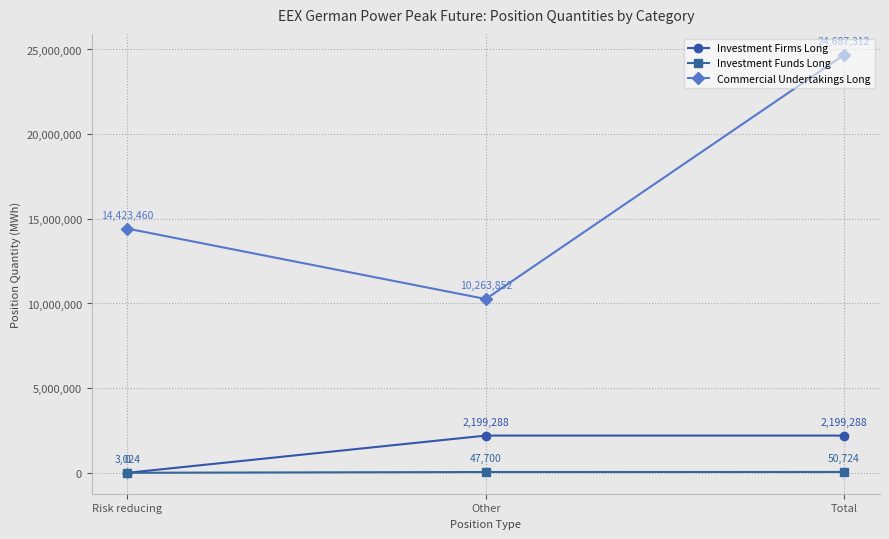

What is the difference between the highest and lowest values at Risk reducing?

14423460